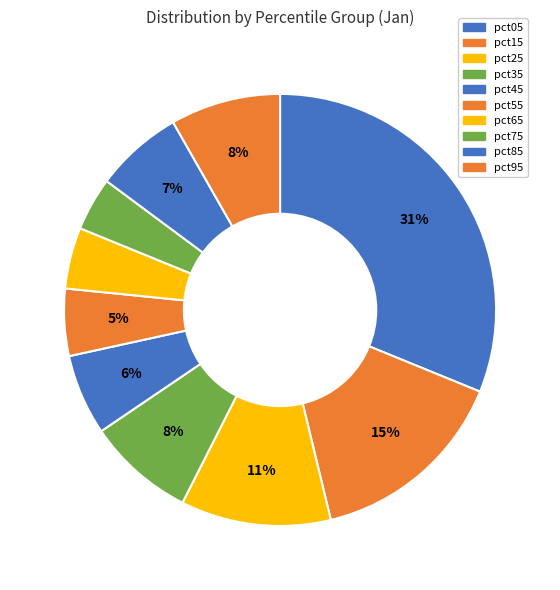

Count the number of slices in the pie.

10